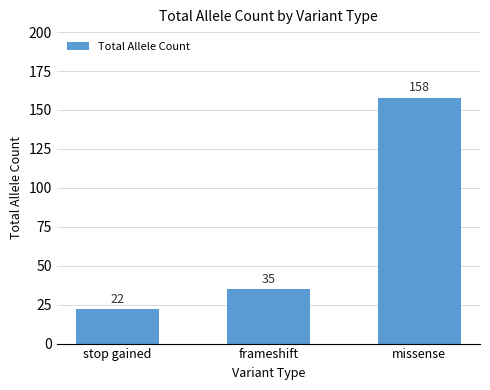

How many data points does each series have?

3